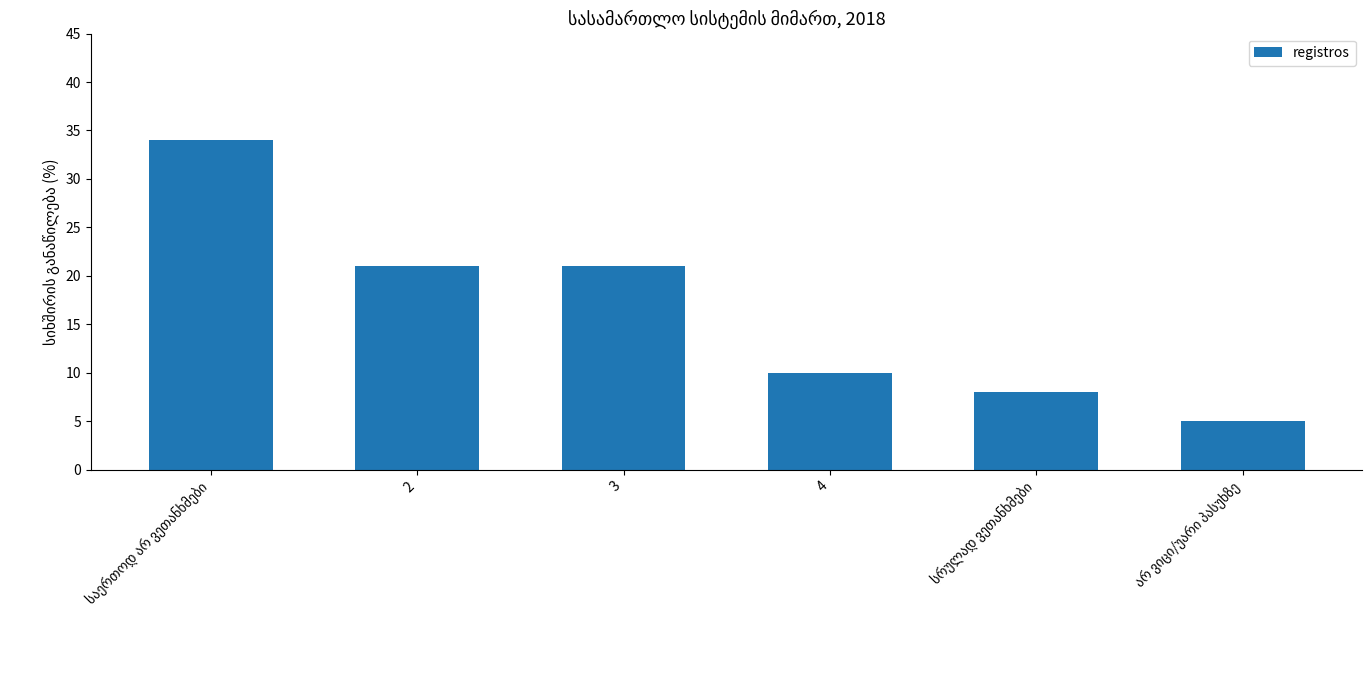

Reading right to left, what are all the values shown in this chart?

5	8	10	21	21	34